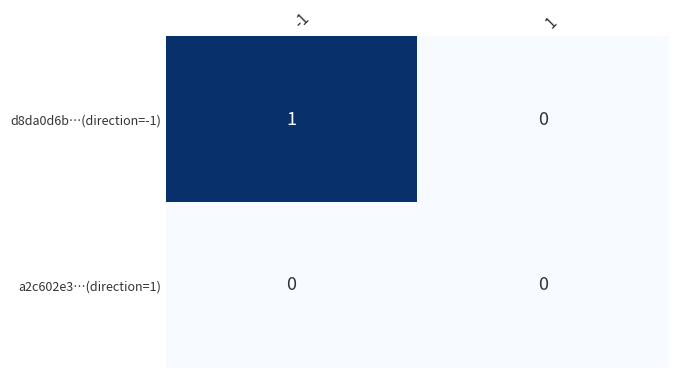

Reading left to right, what are all the values shown in this chart?

d8da0d6b…(direction=-1): 1	0
a2c602e3…(direction=1): 0	0